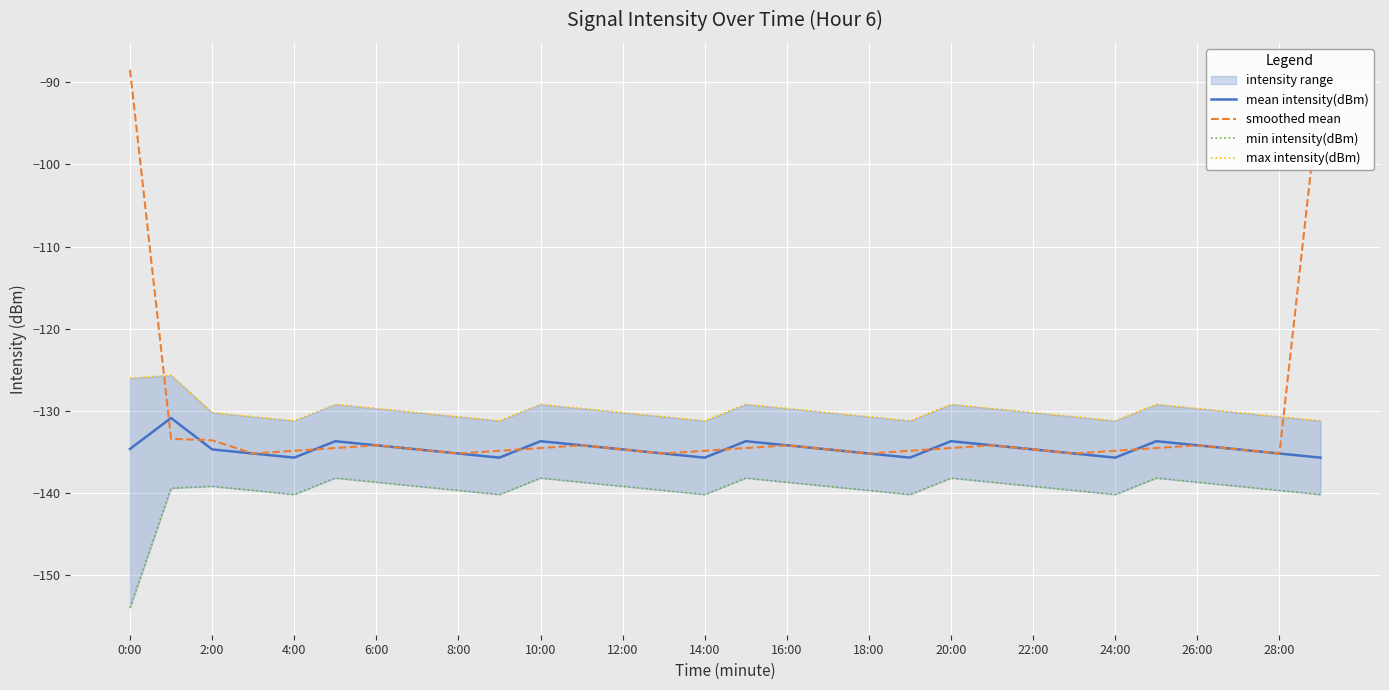

Which series changed the most between 21 and 23?

mean intensity(dBm)